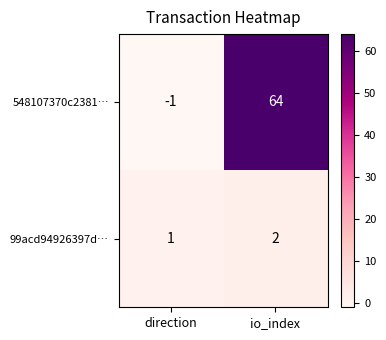

At which category is the sum across all series the highest?

io_index